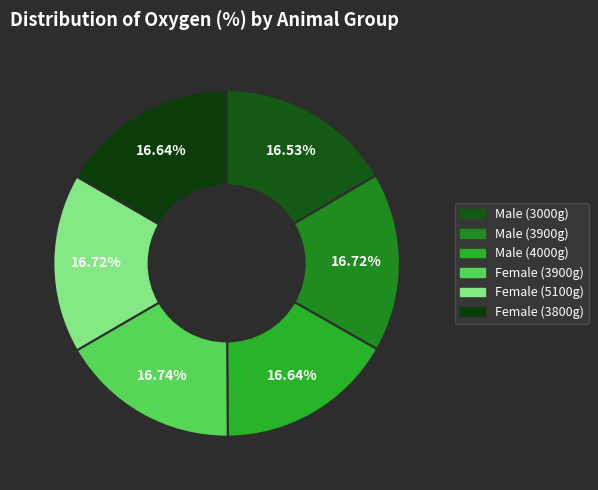

How many segments does this pie chart have?

6